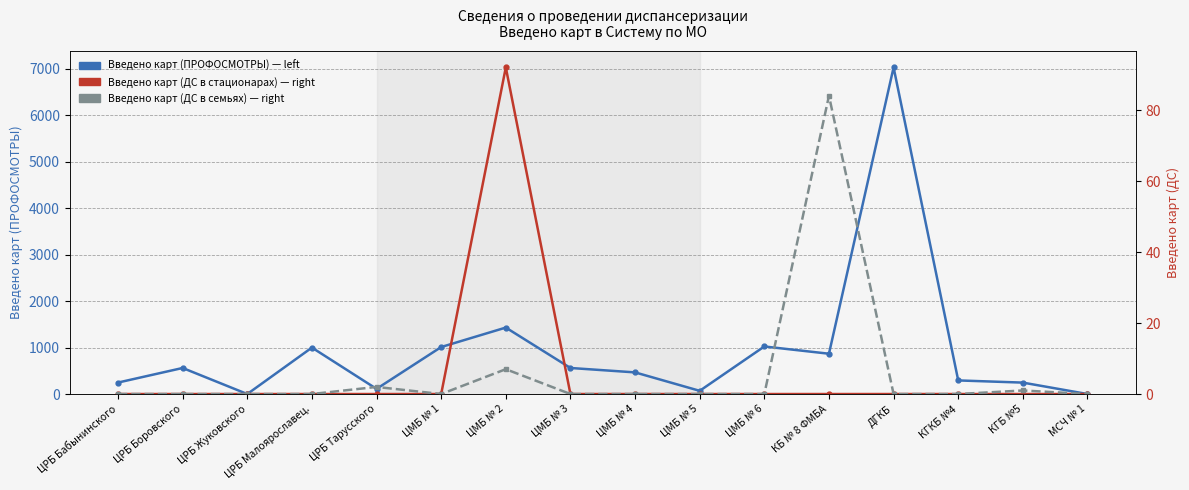

Is it true that Введено карт (ДС в семьях) — right equals 37 at ЦРБ Боровского?

False